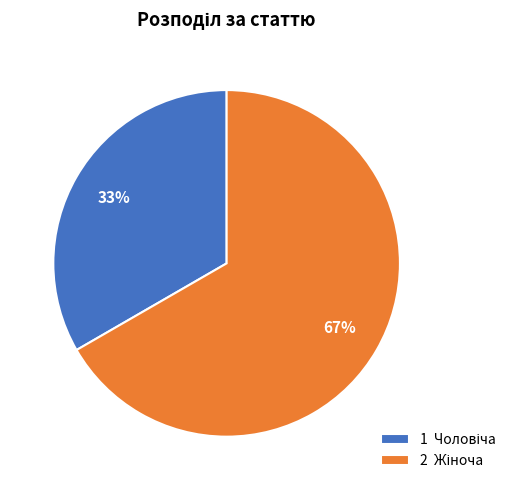

How many slices are in this pie chart?

2